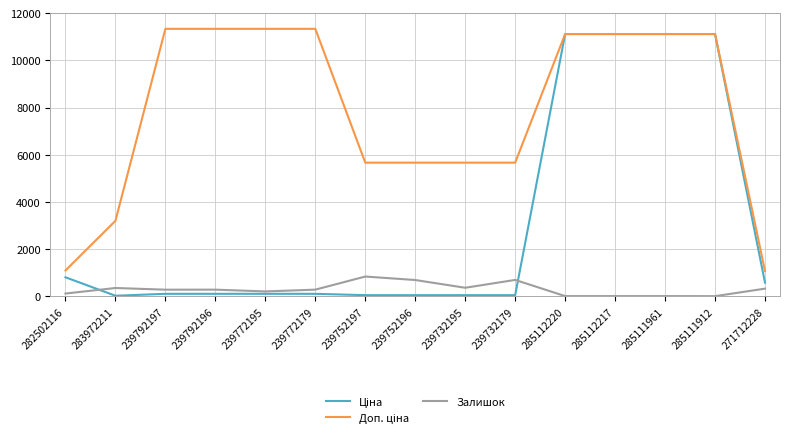

What is the total value across all series at 271712228?

1993.4